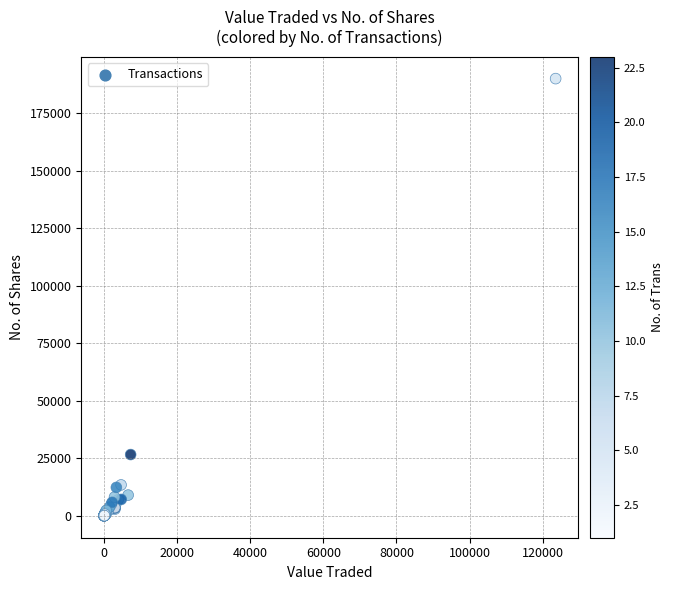

What Y value in the scatter plot is closest to 95068?

26711